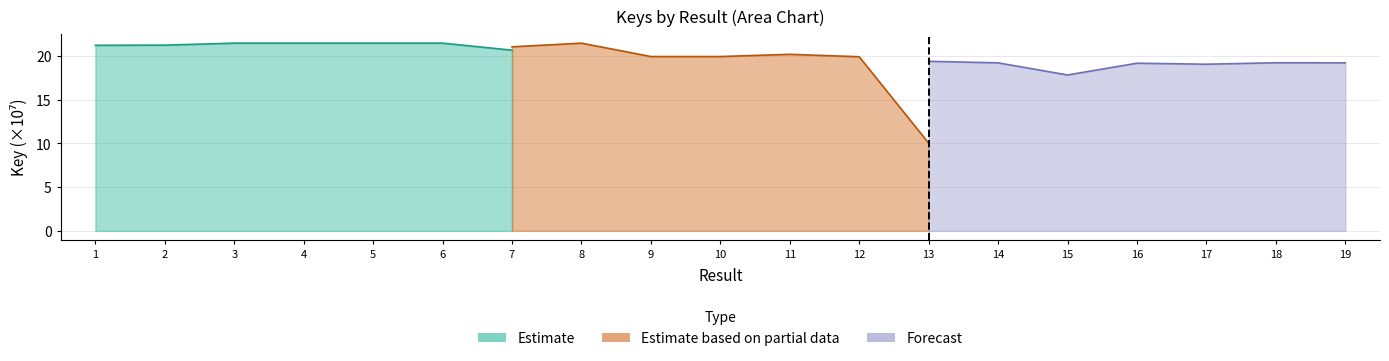

What is the value of the Estimate point at the 6th from the left?

21.5